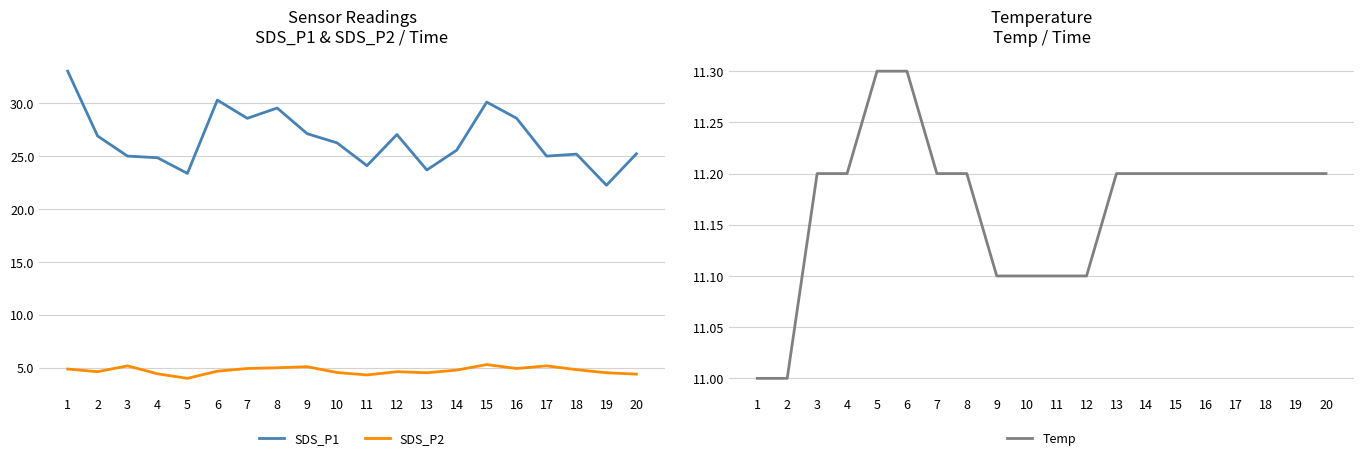

Where is the first local minimum for SDS_P2?

2